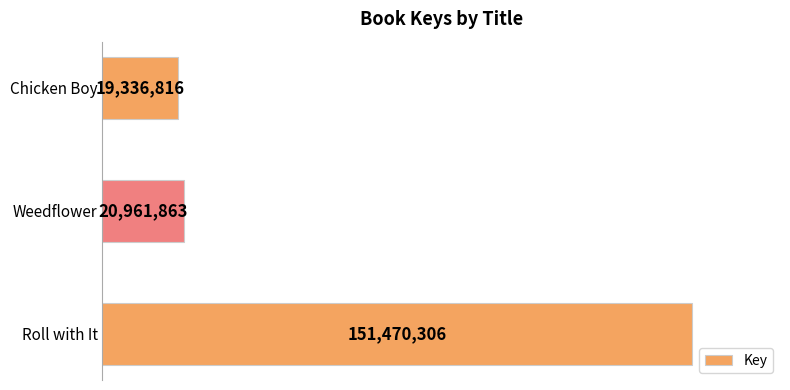

Where is the data nearest to the value 85403561?

Weedflower